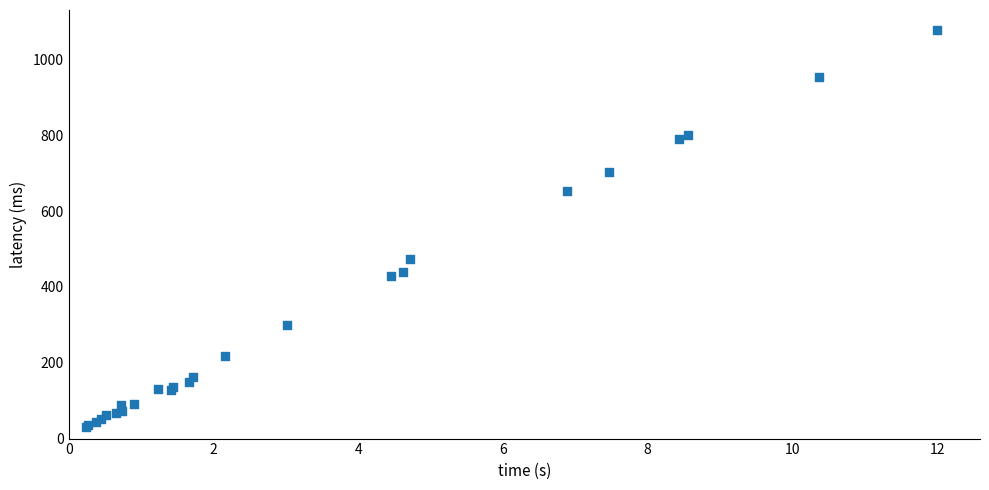

What Y value in the scatter plot is closest to 554?

472.6